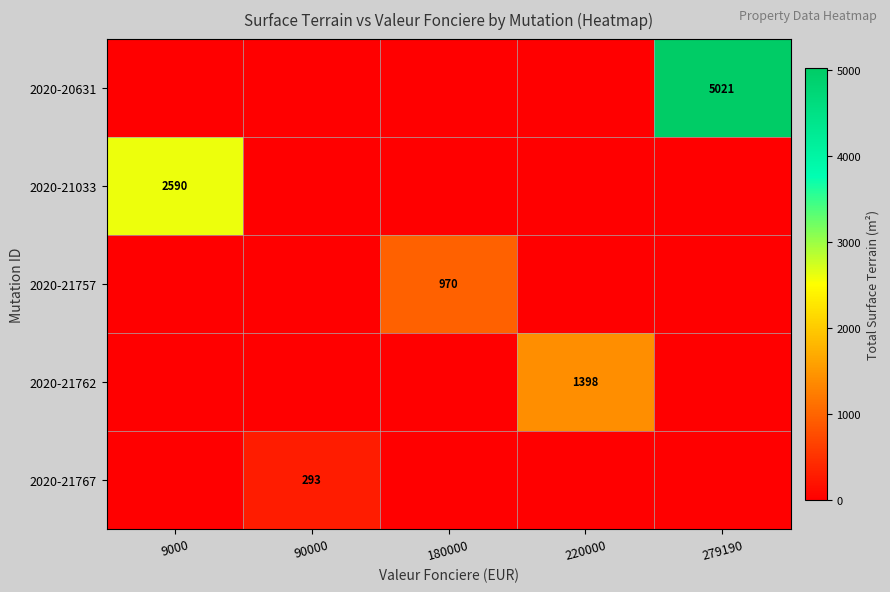

True or false: 2020-21757 has a value of 1668 at 180000.

False